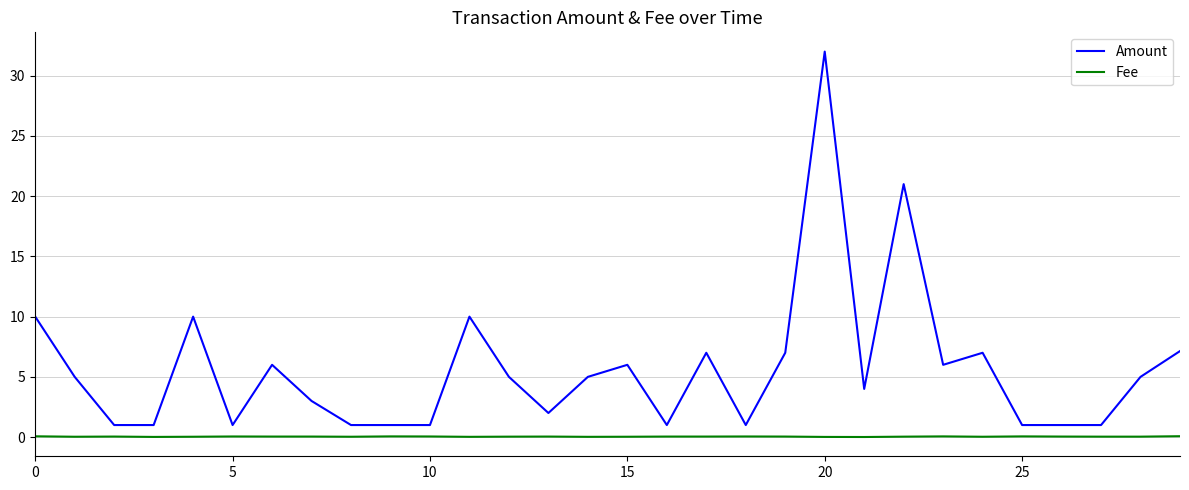

What is the maximum value for Amount?

32.0